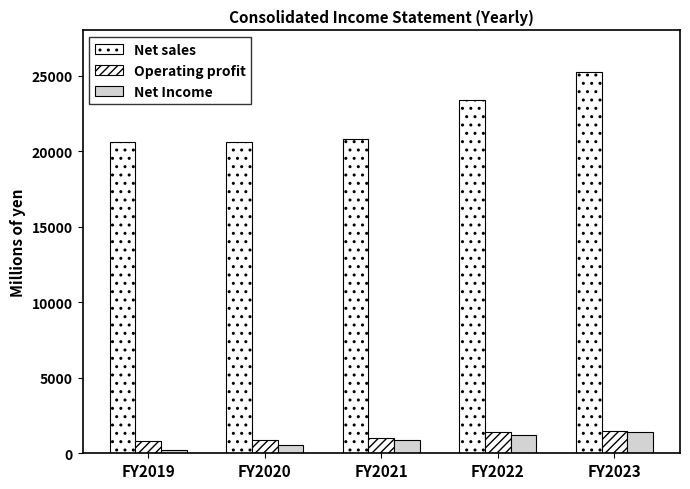

The Net Income series shows 2257 at FY2023. True or false?

False